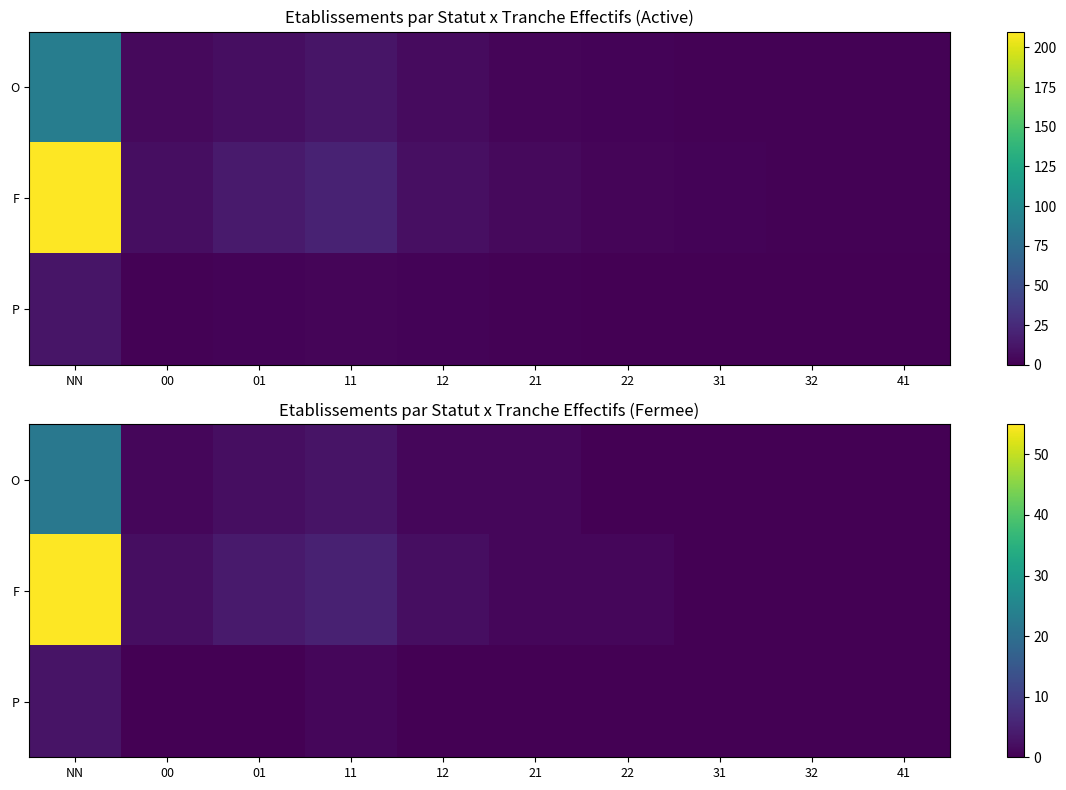

Is the value of O at 41 greater than the value of P at 12?

No